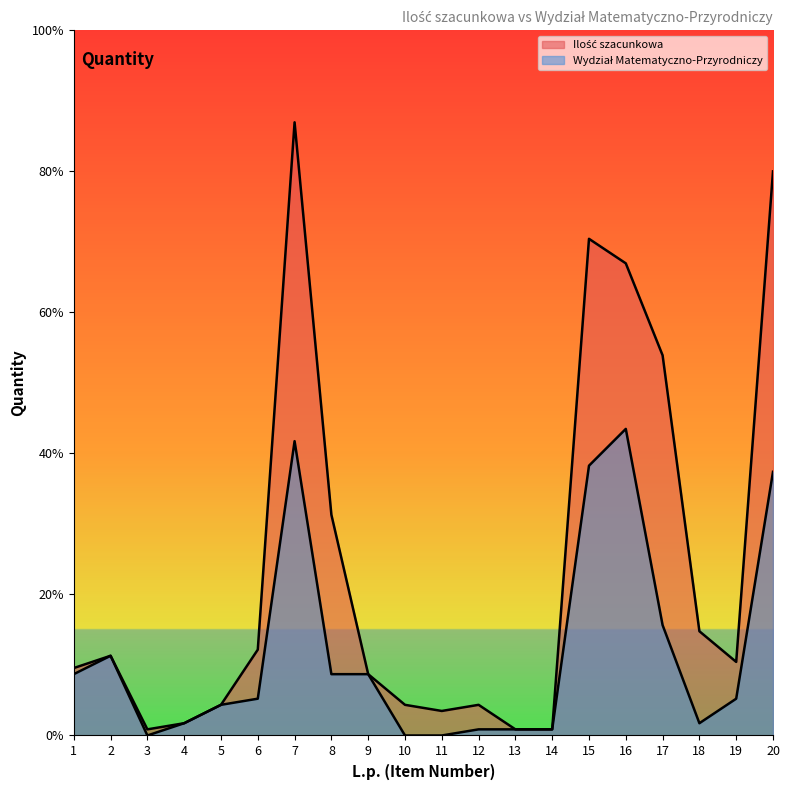

What are all the series names shown in the legend?

Ilość szacunkowa, Wydział Matematyczno-Przyrodniczy